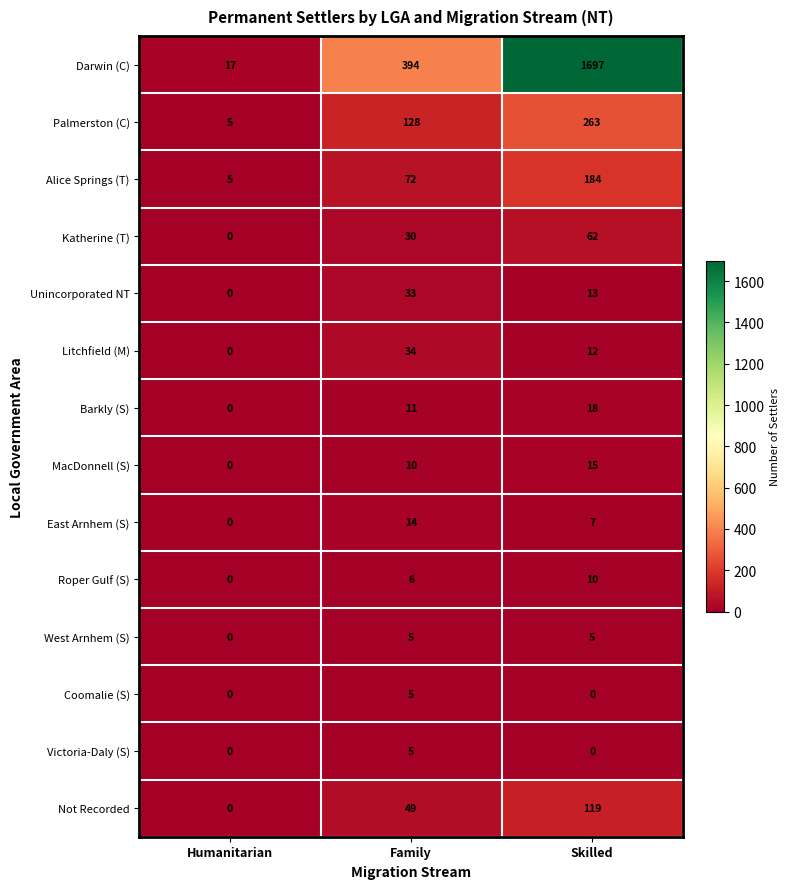

What is the difference between the Darwin (C) values at Family and Skilled?

1303